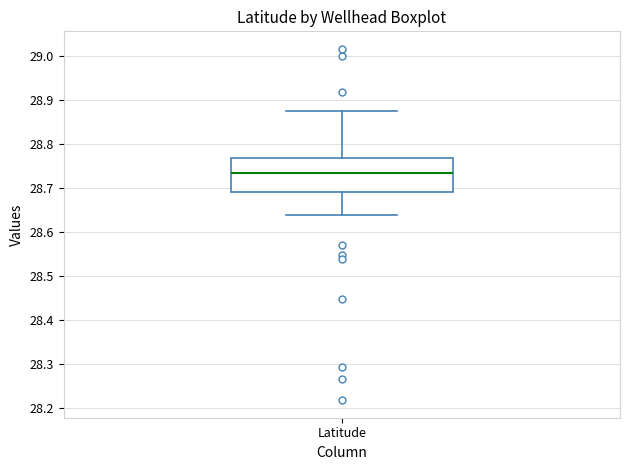

Where does the upper whisker of the box for Latitude end on the y-axis? The values are not printed on the chart, so give them approximately, as read against the axis.

28.87